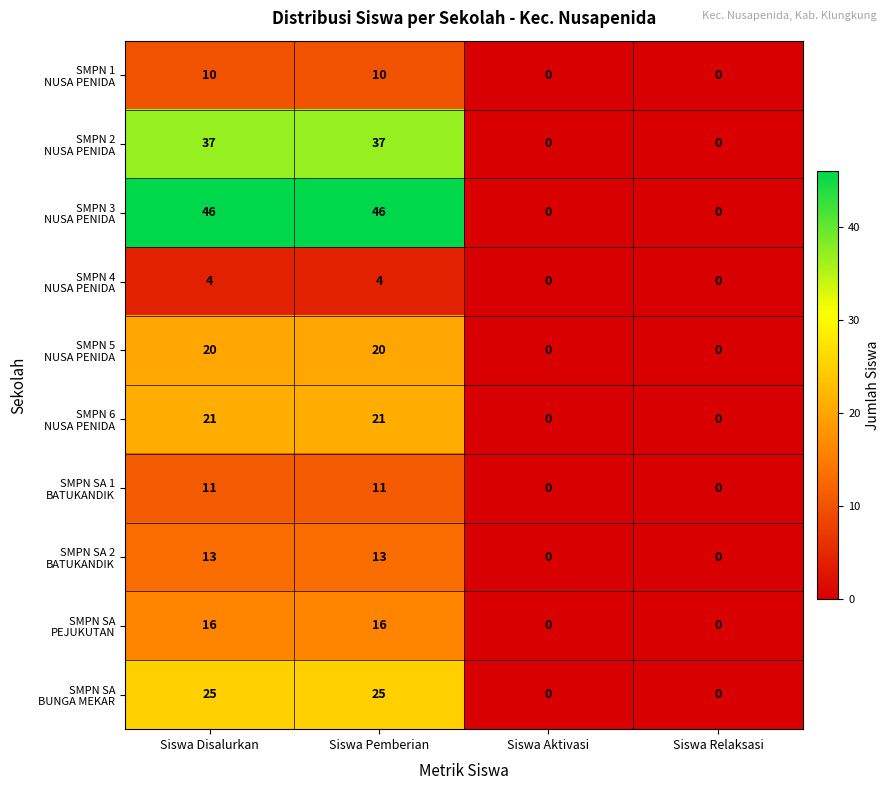

What is the total value across all series at Siswa Disalurkan?

203